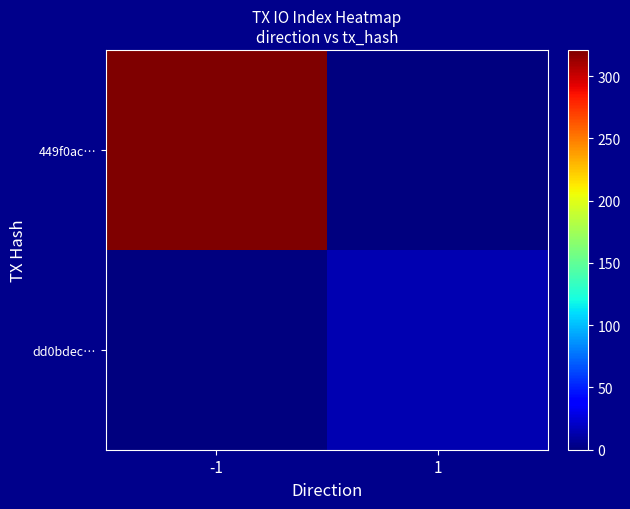

Rank the series by their average value, from lowest to highest.

dd0bdec…, 449f0ac…